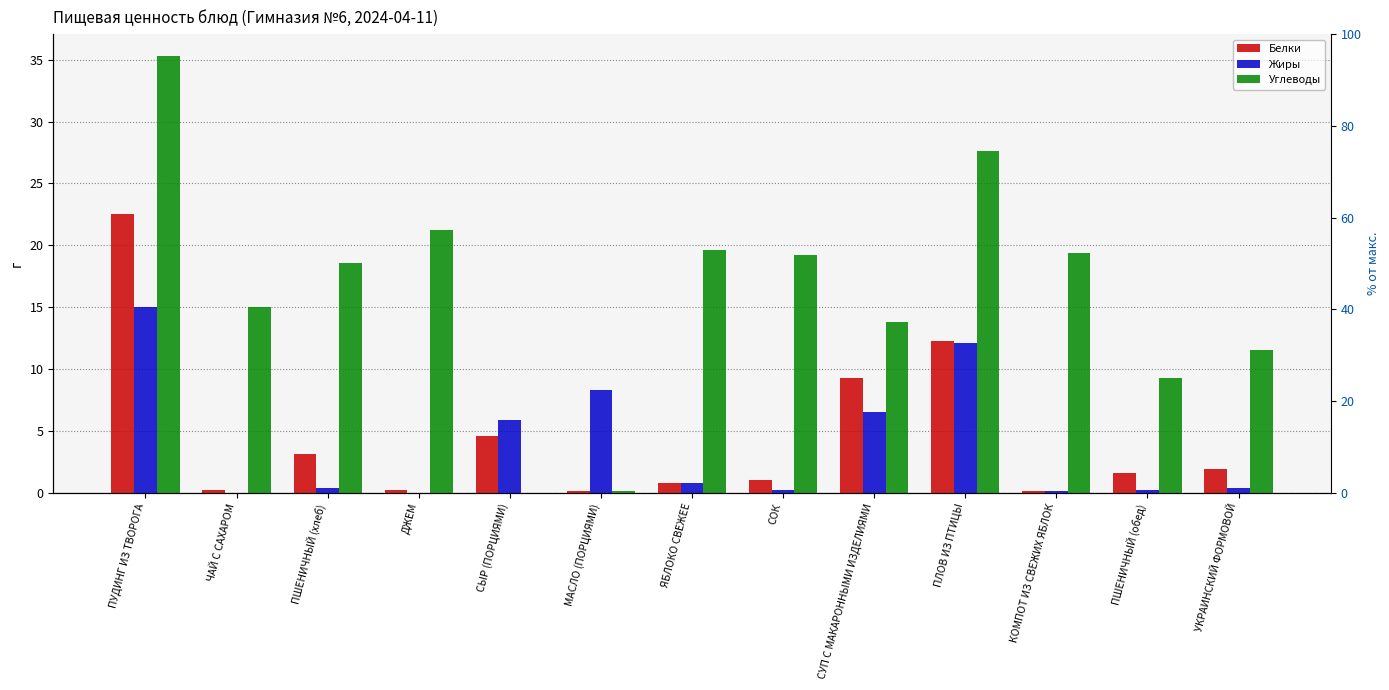

What is the sum of the Углеводы values at ДЖЕМ and СОК?

40.4